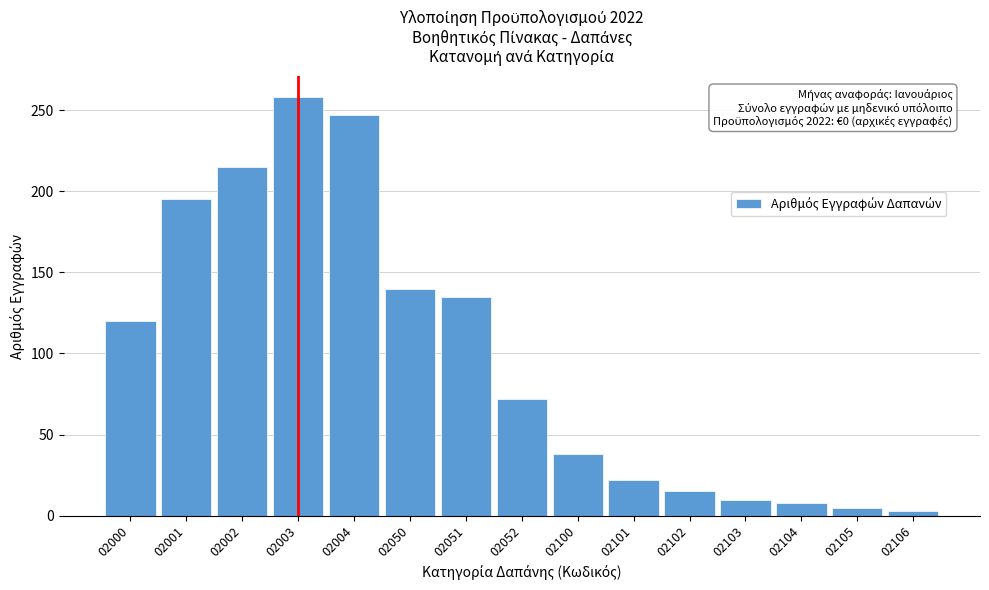

Reading left to right, what are all the values shown in this chart?

02000=120	02001=195	02002=215	02003=258	02004=247	02050=140	02051=135	02052=72	02100=38	02101=22	02102=15	02103=10	02104=8	02105=5	02106=3